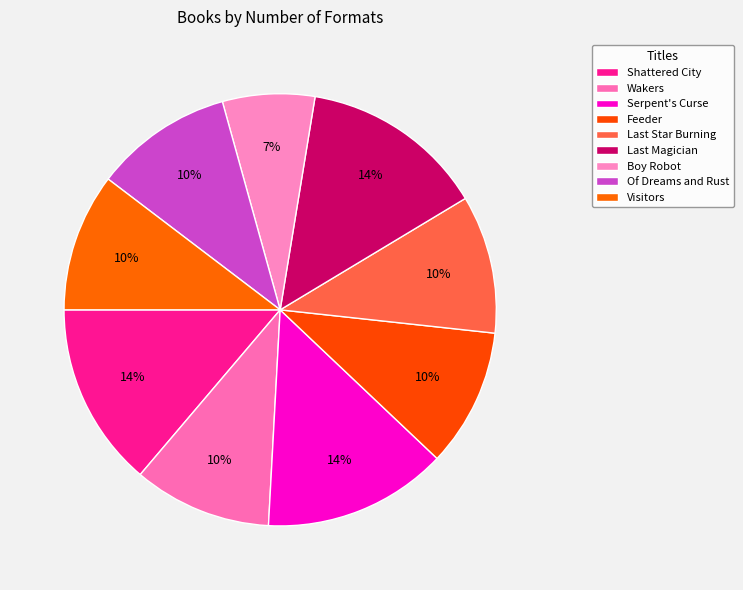

To the nearest percent, what portion does Of Dreams and Rust represent?

10%